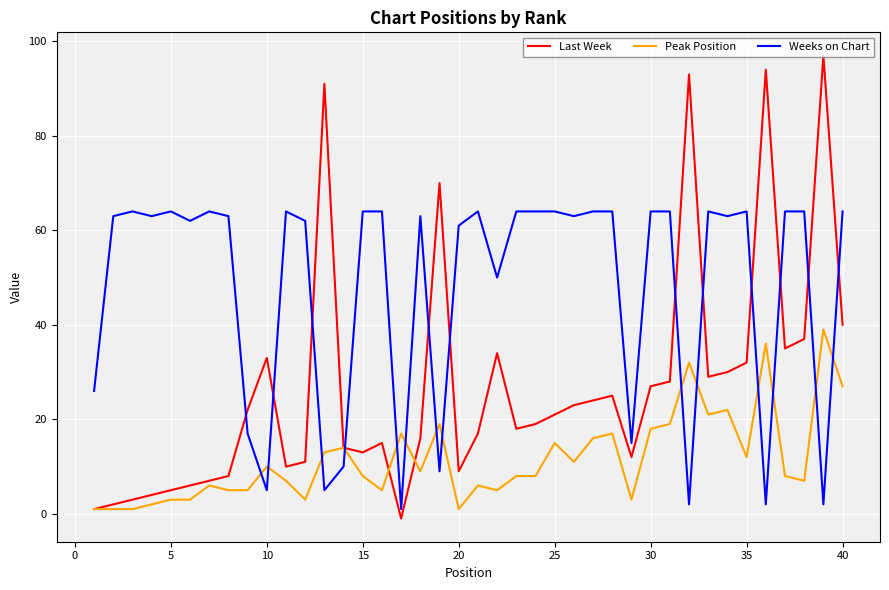

After their last crossing, which series has the higher values: Weeks on Chart or Peak Position?

Weeks on Chart